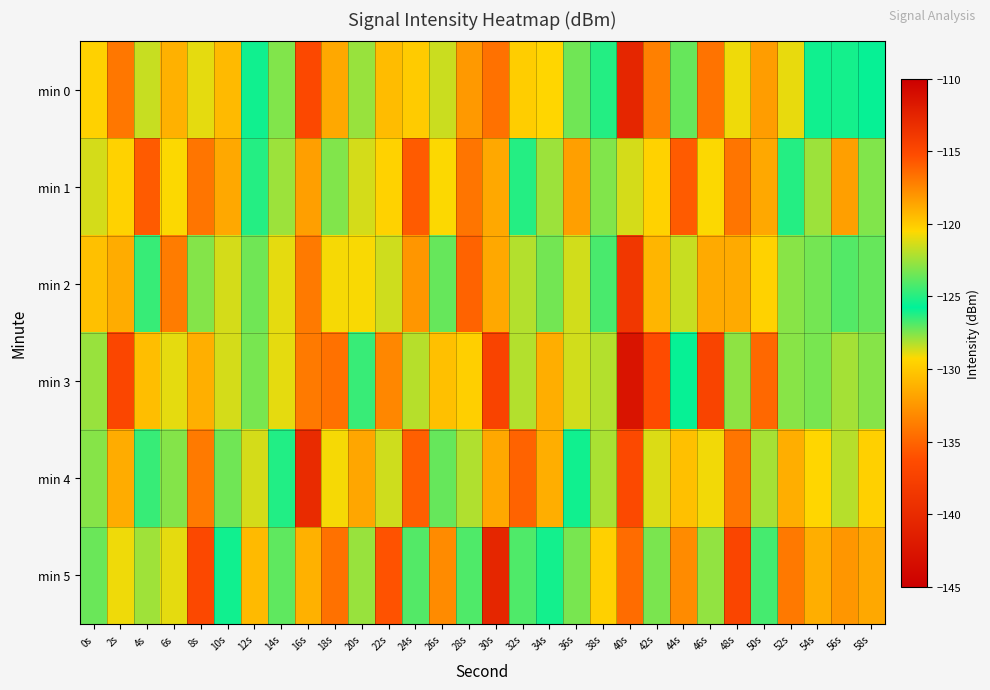

At 0s, list the series in order from largest to smallest.

min 2, min 1, min 3, min 5, min 4, min 0